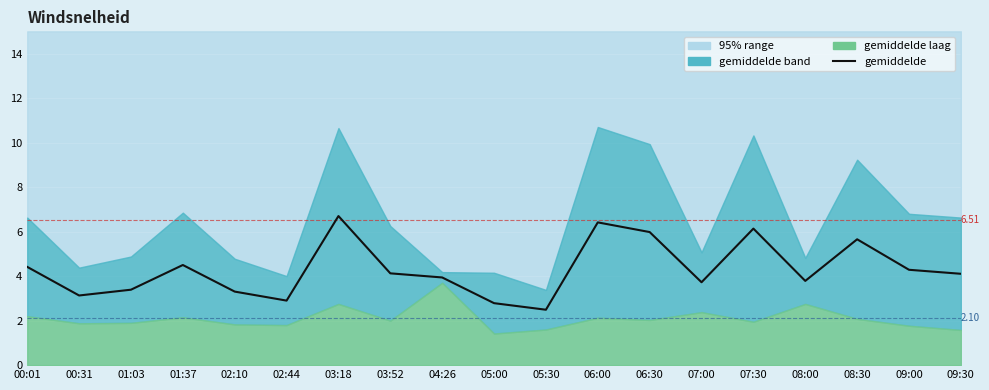

What is the sum of the values at 03:18 and 07:30?

12.8